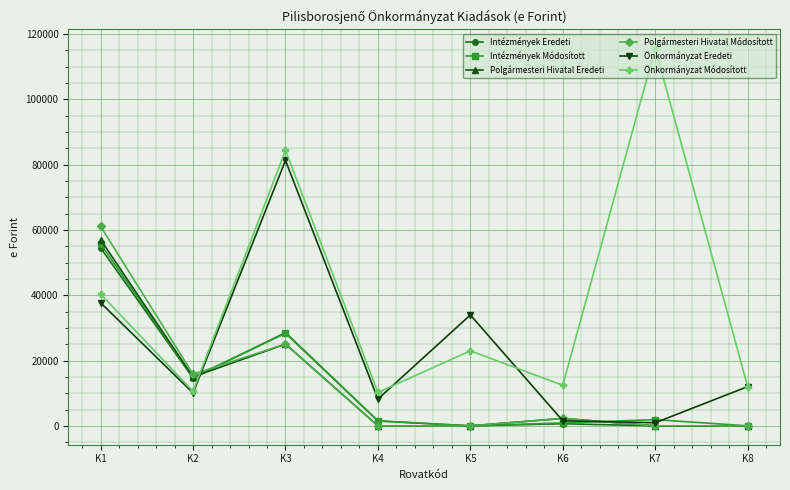

True or false: Önkormányzat Eredeti has more than 0 points higher than both neighbors.

True